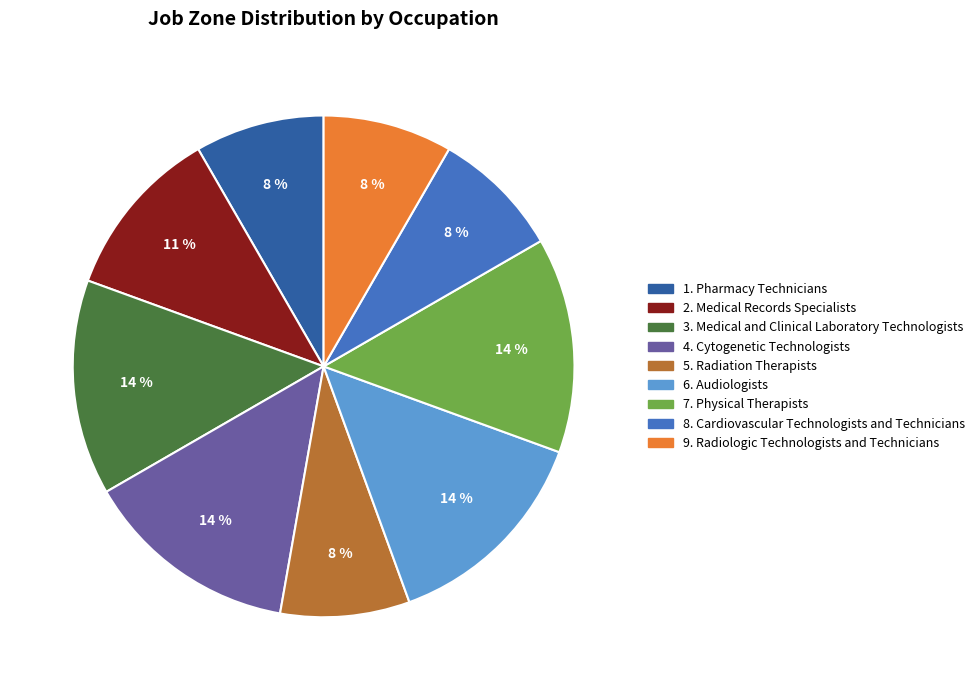

Is there a majority slice in this chart?

No